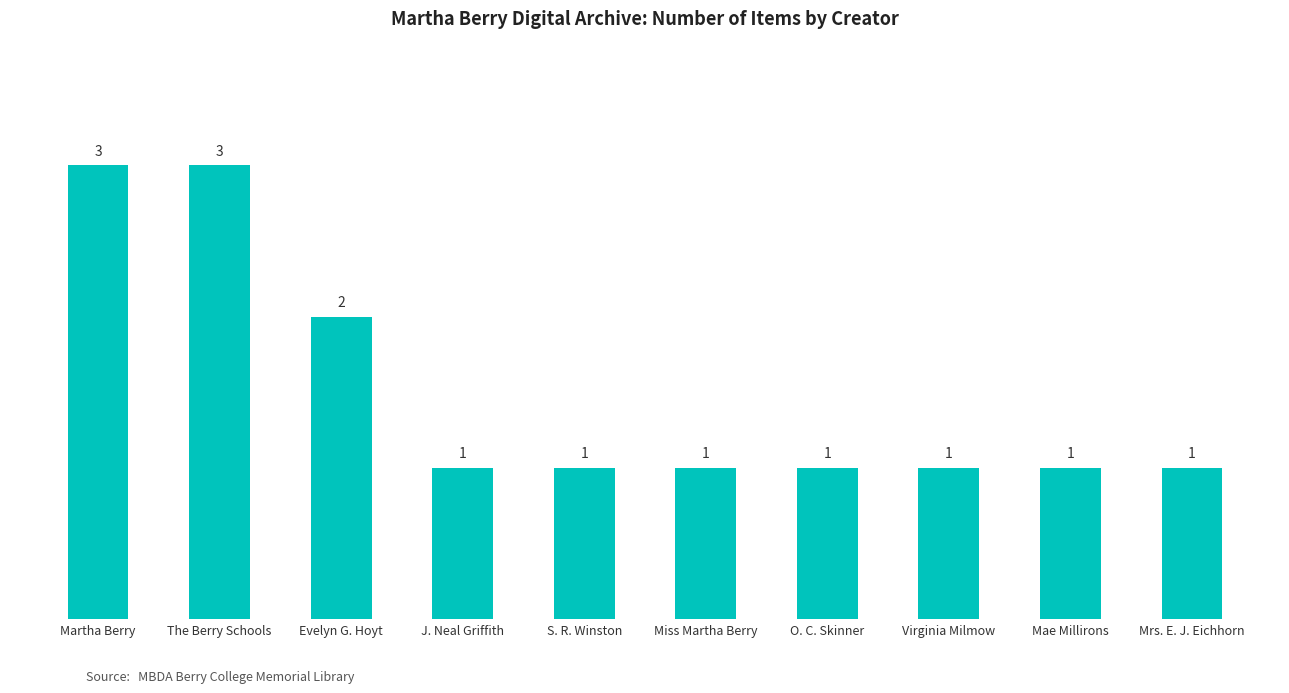

What position from the right is S. R. Winston?

6